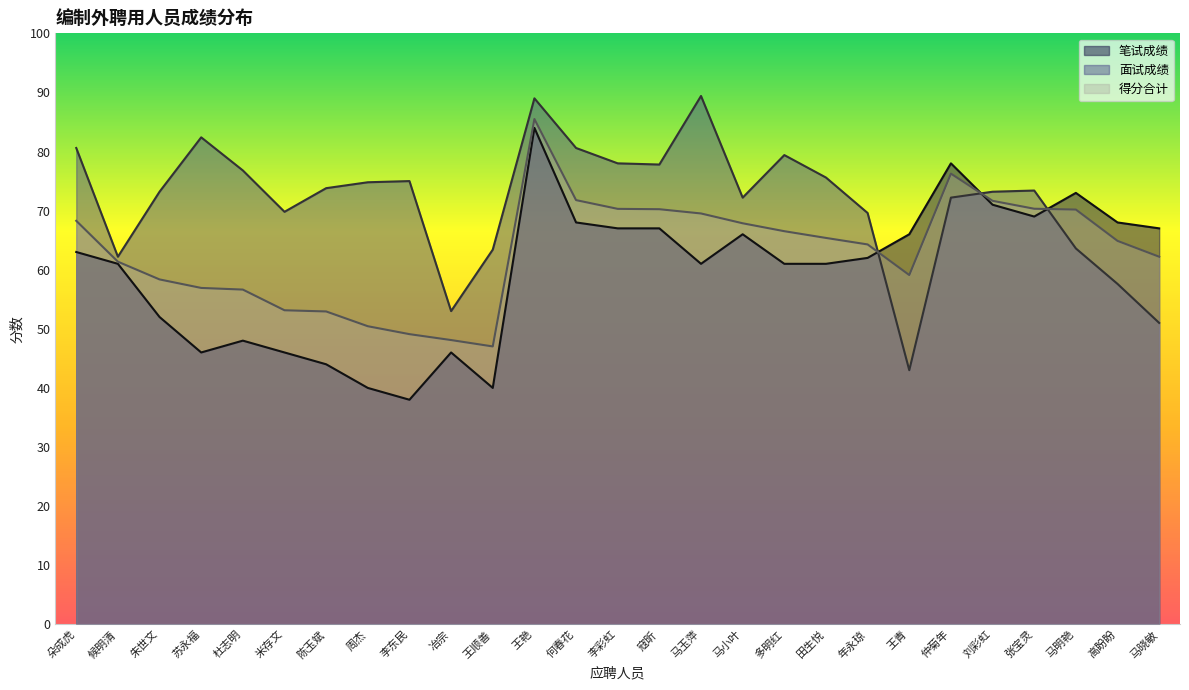

True or false: 笔试成绩 and 面试成绩 cross at least once.

True